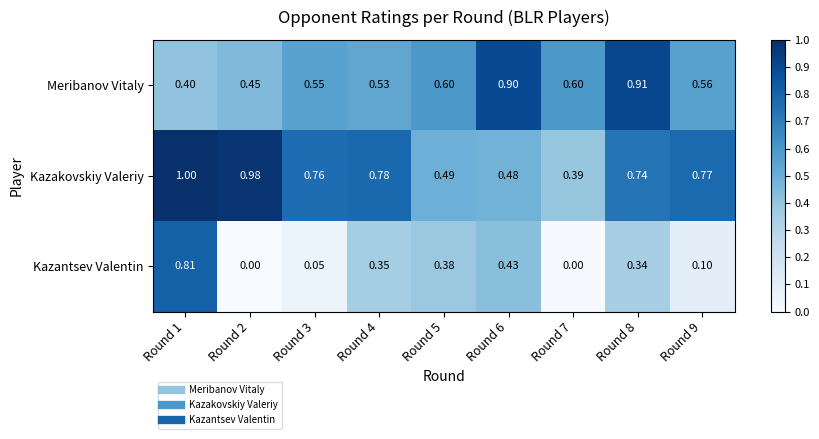

At Round 8, list the series in order from smallest to largest.

Kazantsev Valentin, Kazakovskiy Valeriy, Meribanov Vitaly